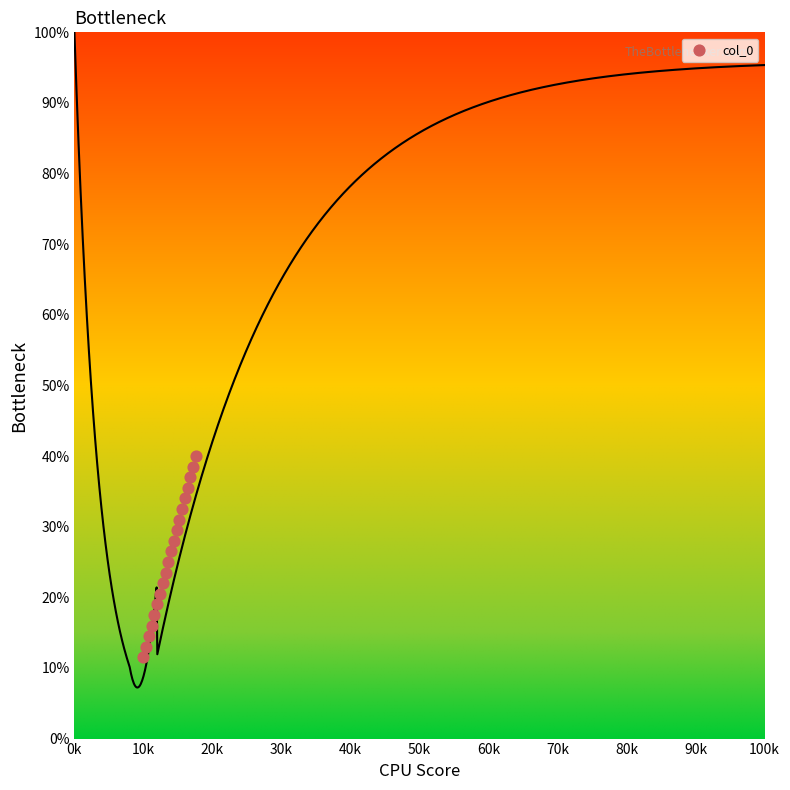

What is the range of X values (max minus min)?

7600.0